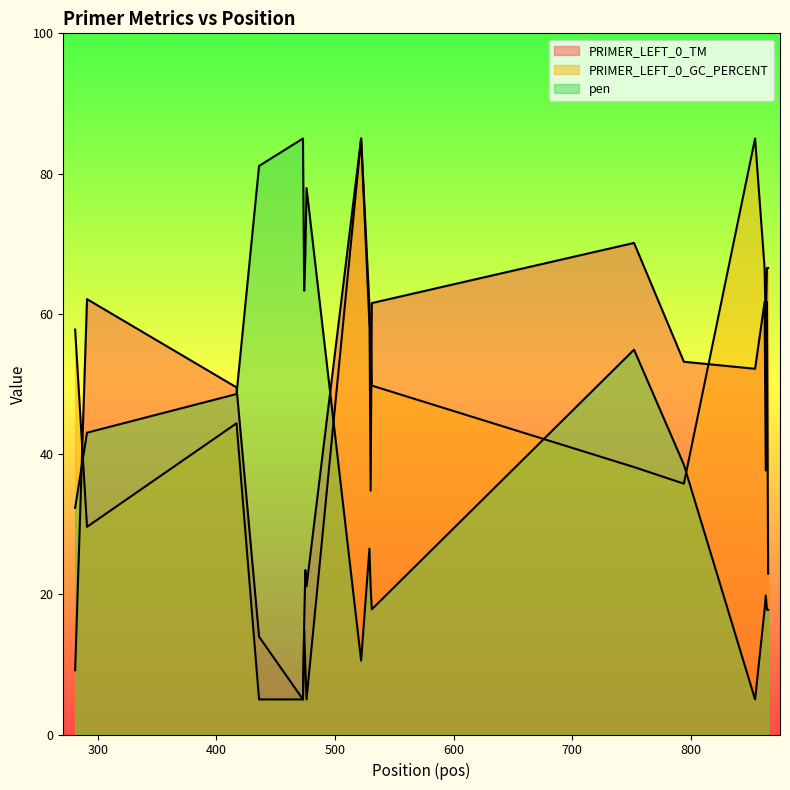

How many times do PRIMER_LEFT_0_GC_PERCENT and pen cross each other?

4